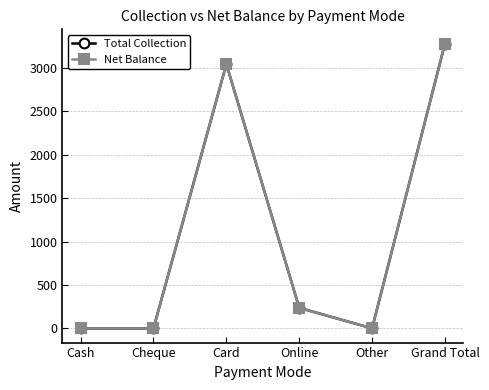

Is this an area chart (filled region under the line)?

No